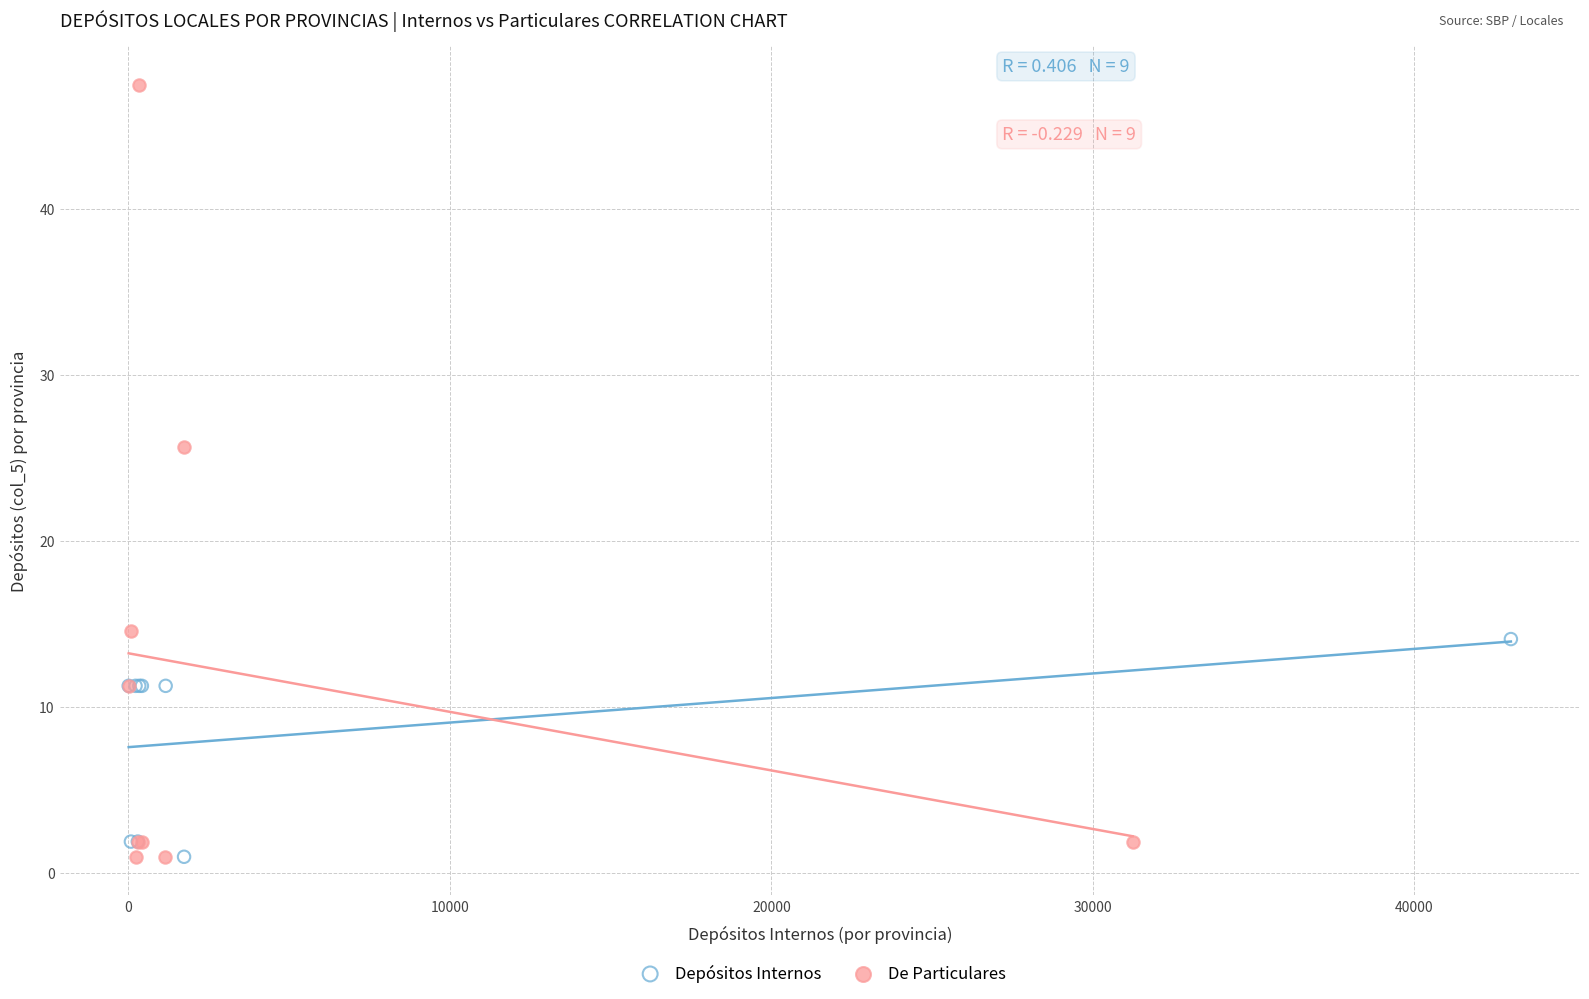

Which series has the largest Y range (max minus min)?

De Particulares